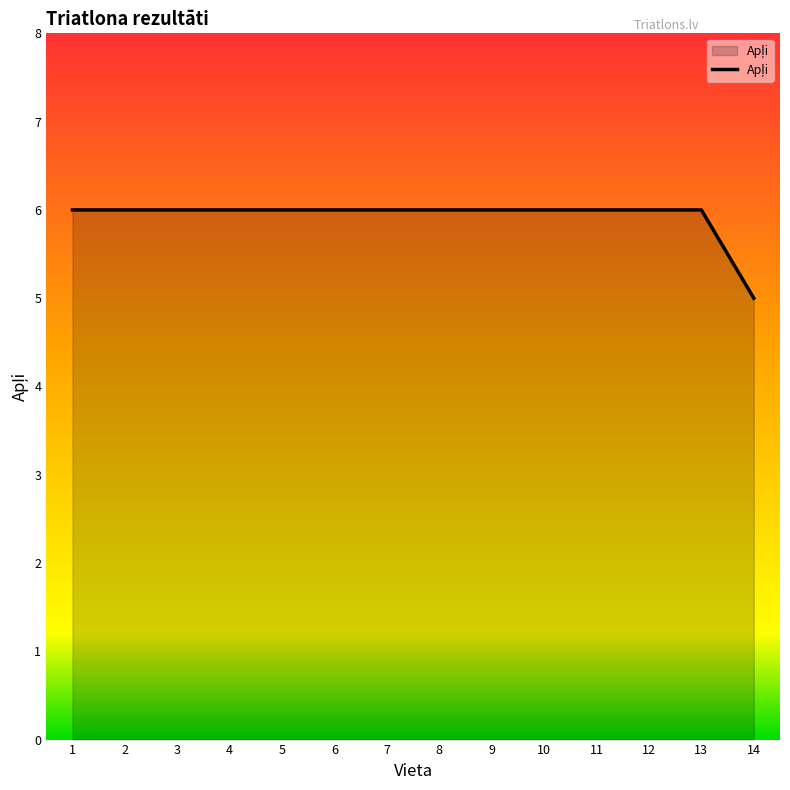

Read the value at 11.

6